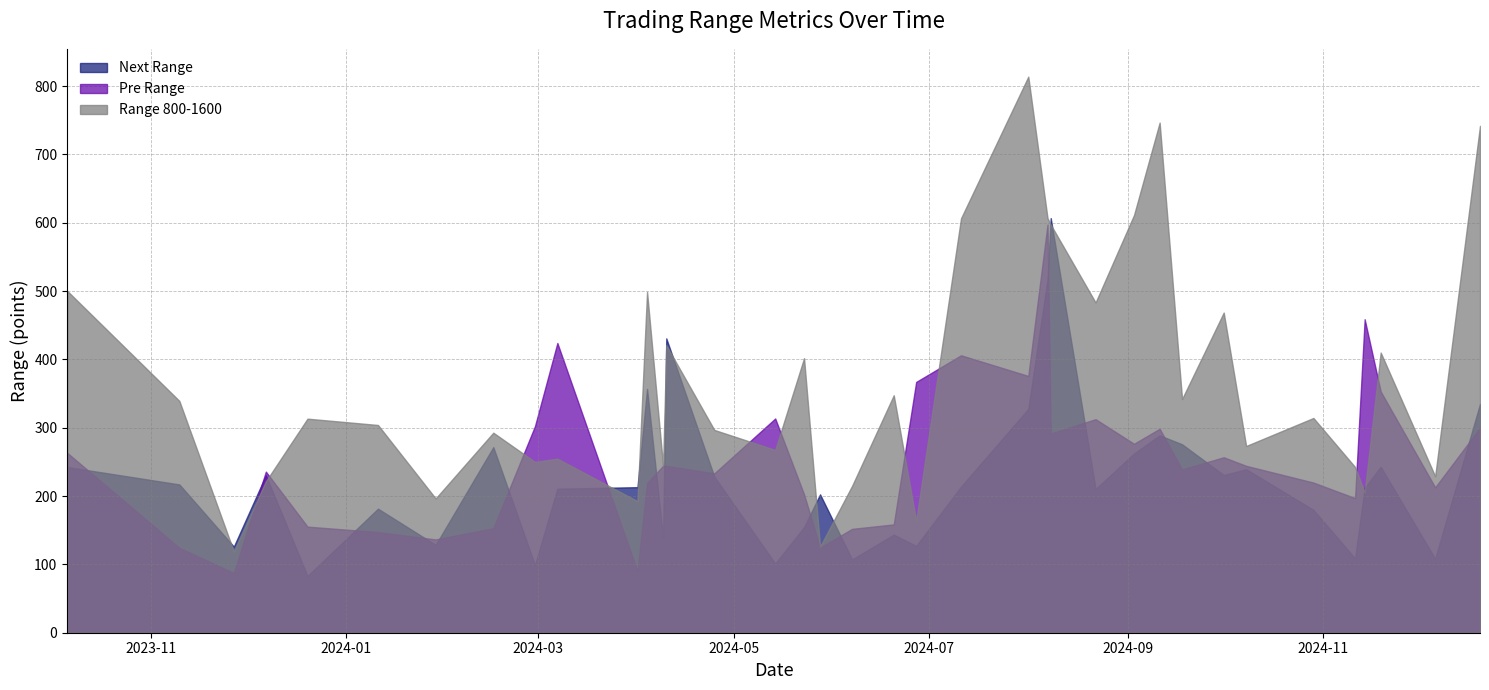

Which series has the widest spread of values?

Range 800-1600